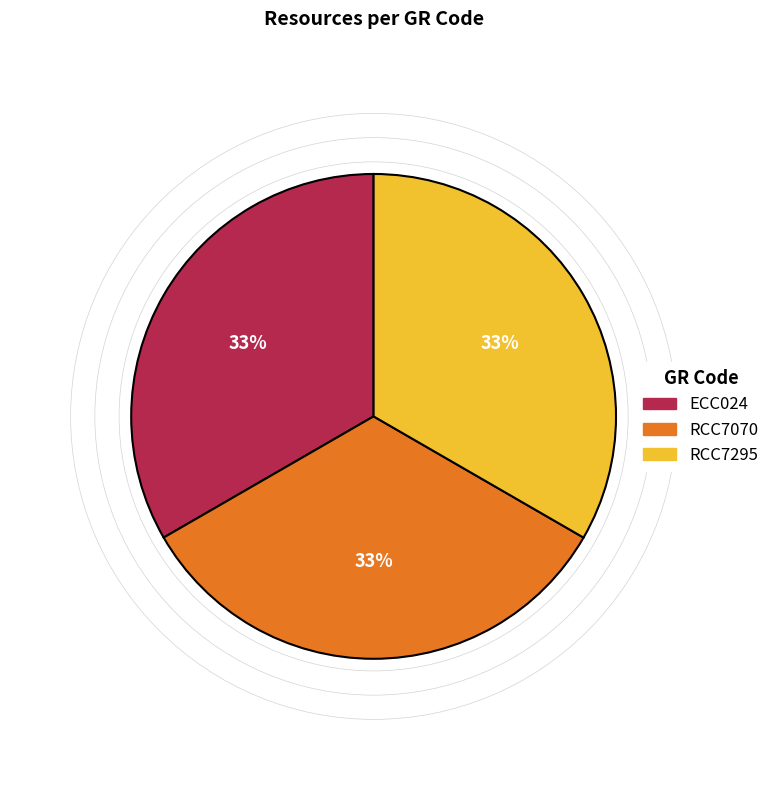

True or false: ECC024 accounts for 38% of the total.

False